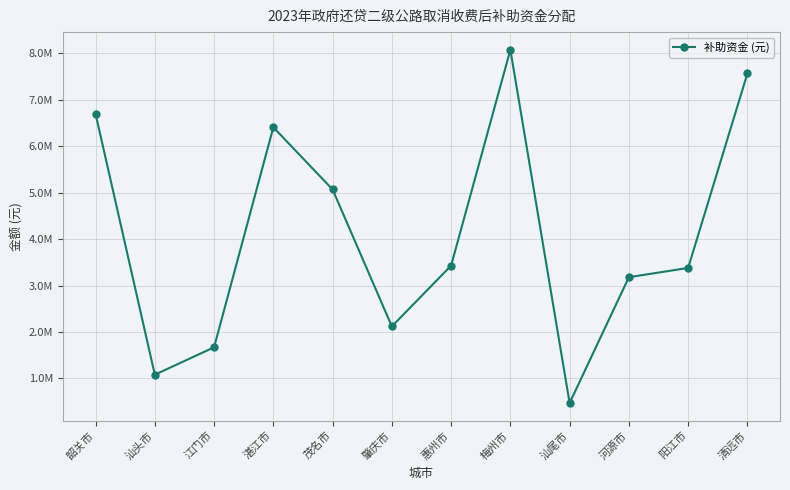

The chart shows a value of 3180000 at 河源市. True or false?

True